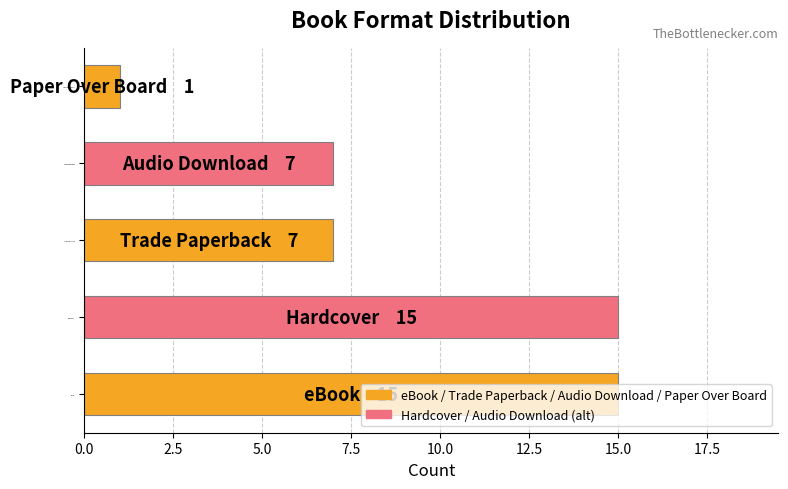

What is the maximum value shown in the chart?

15